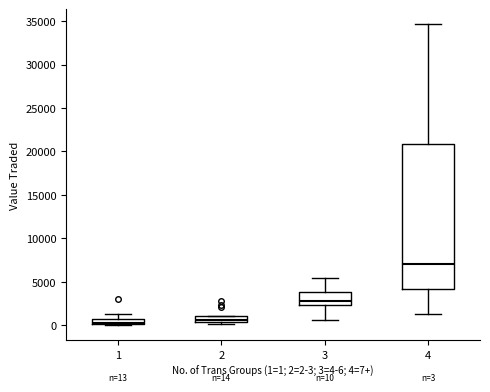

Comparing the boxes themselves (not the whiskers), which one is the tallest?

4